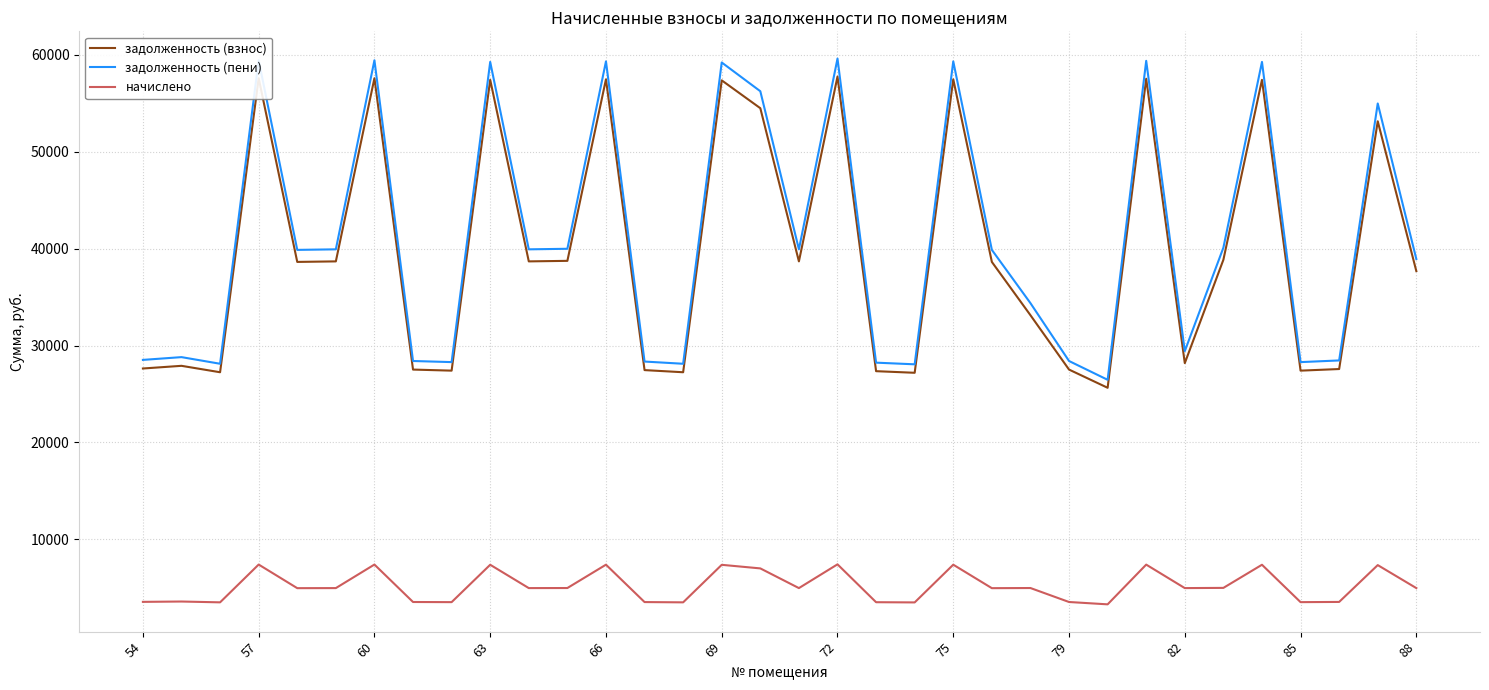

Which series has the widest spread of values?

задолженность (пени)